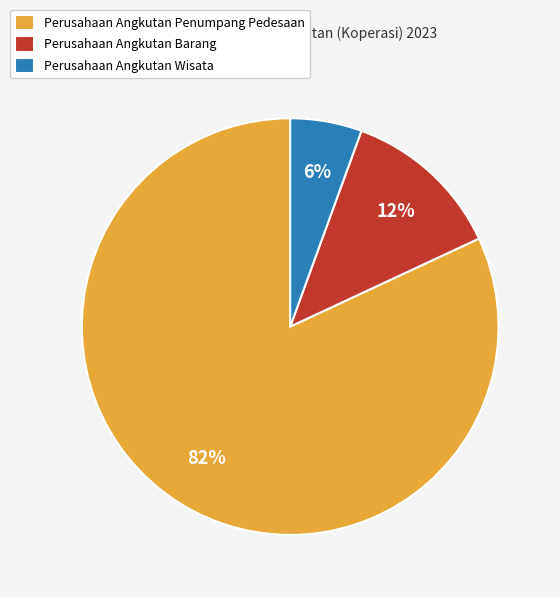

To the nearest percent, what is the average slice percentage?

33%